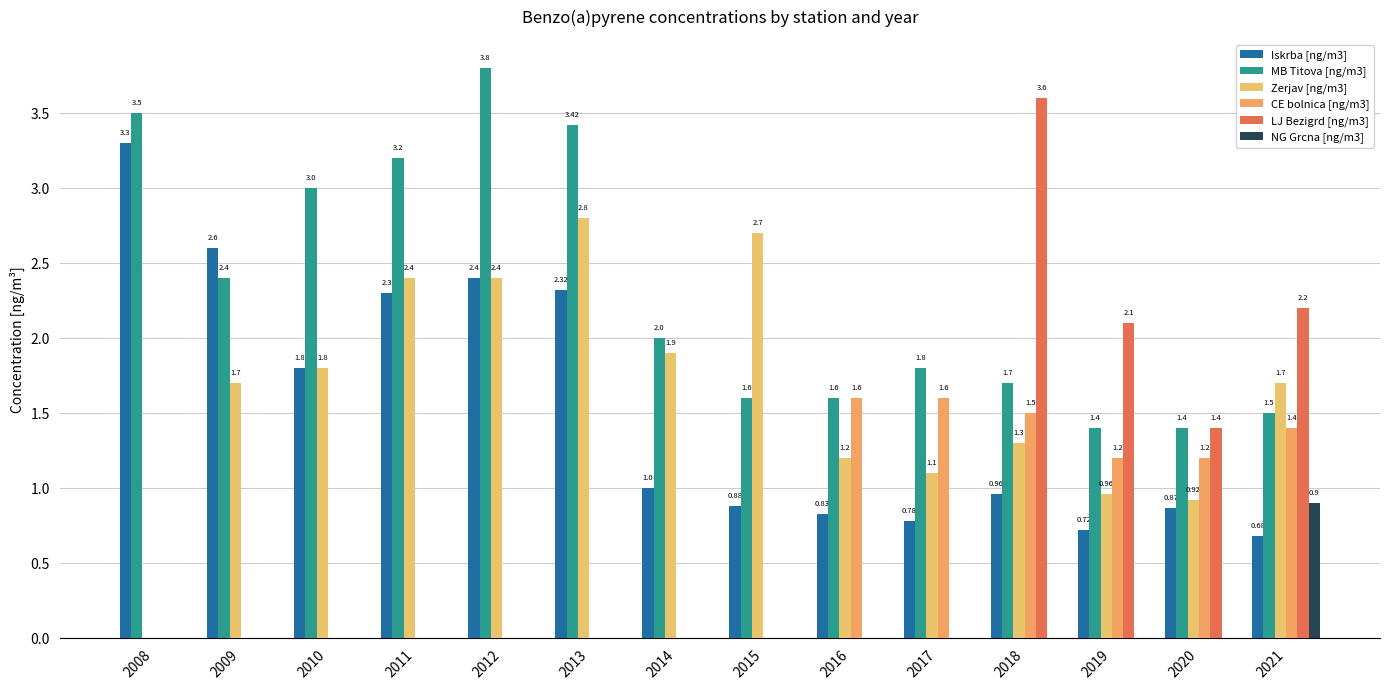

What is the difference between the CE bolnica [ng/m3] values at 2016 and 2010?

1.6